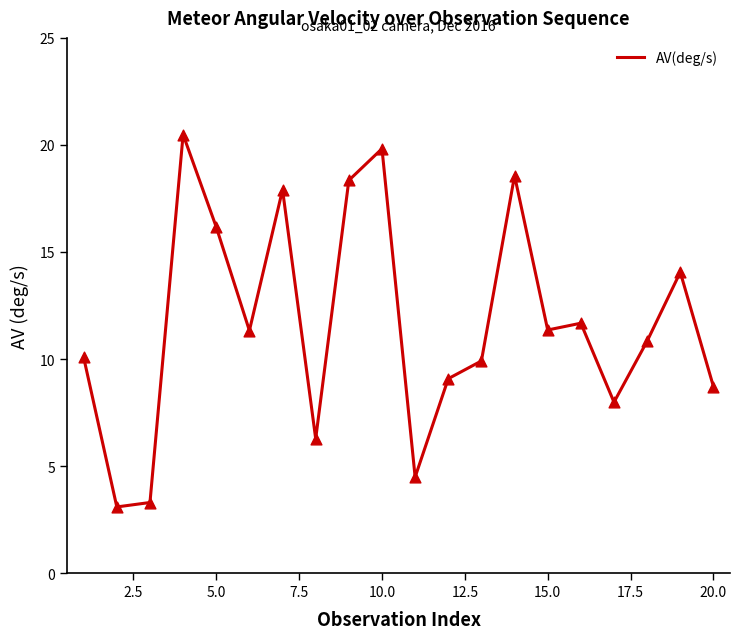

What is the difference between the maximum and minimum values?

17.4